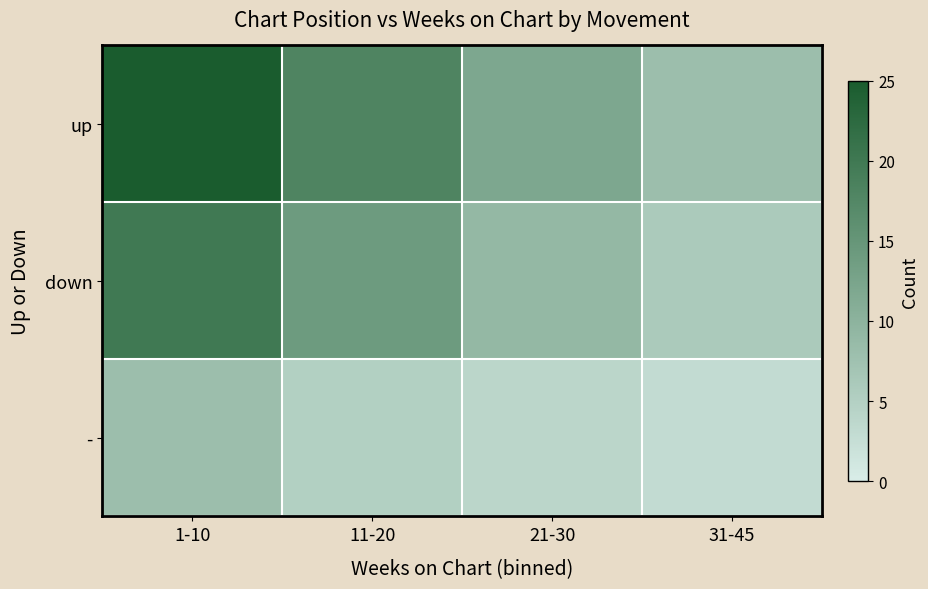

At how many categories does at least one series exceed 19?

1